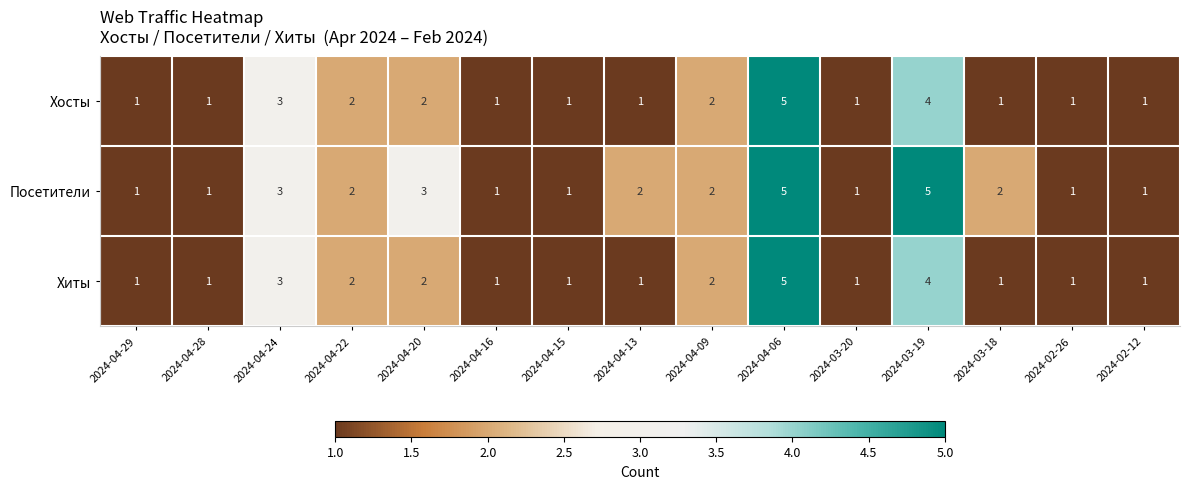

How many Посетители values are between 1 and 3?

13